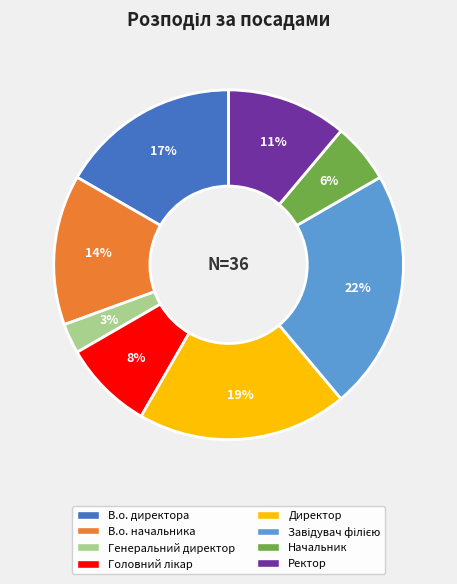

Is there any slice that represents more than half of the pie?

No